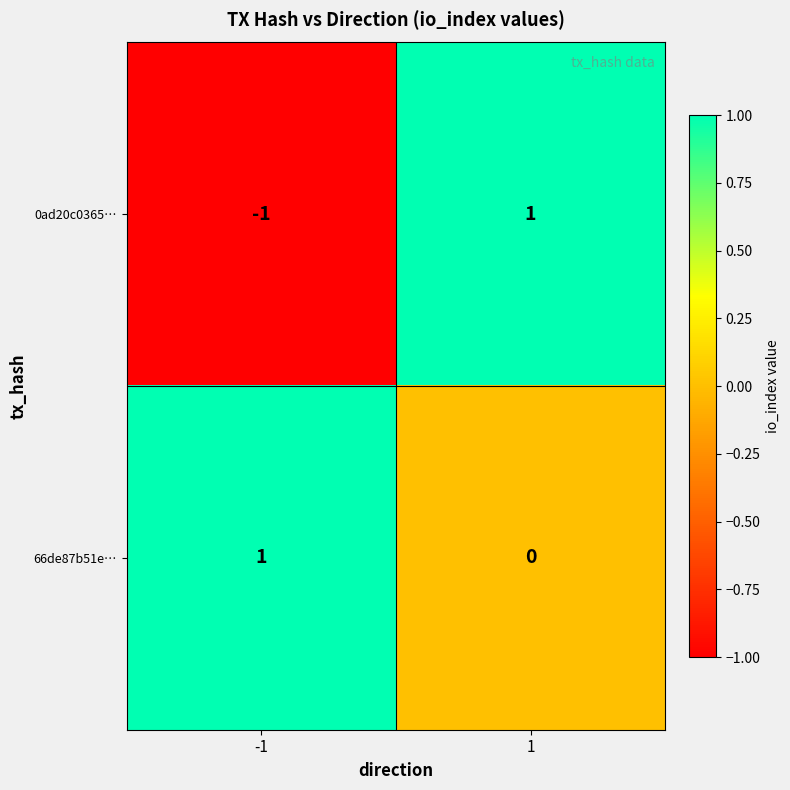

Which series has the largest total across all categories?

66de87b51e…